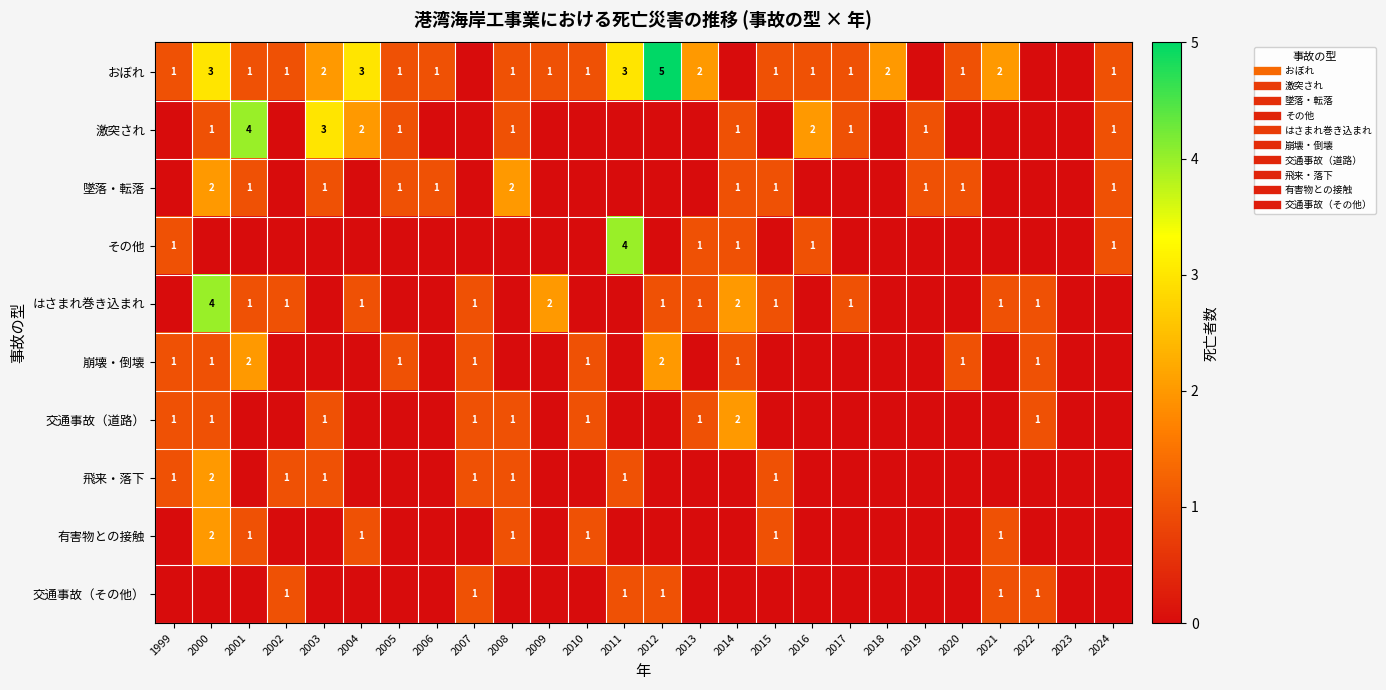

What is the total value across all series at 2009?

3